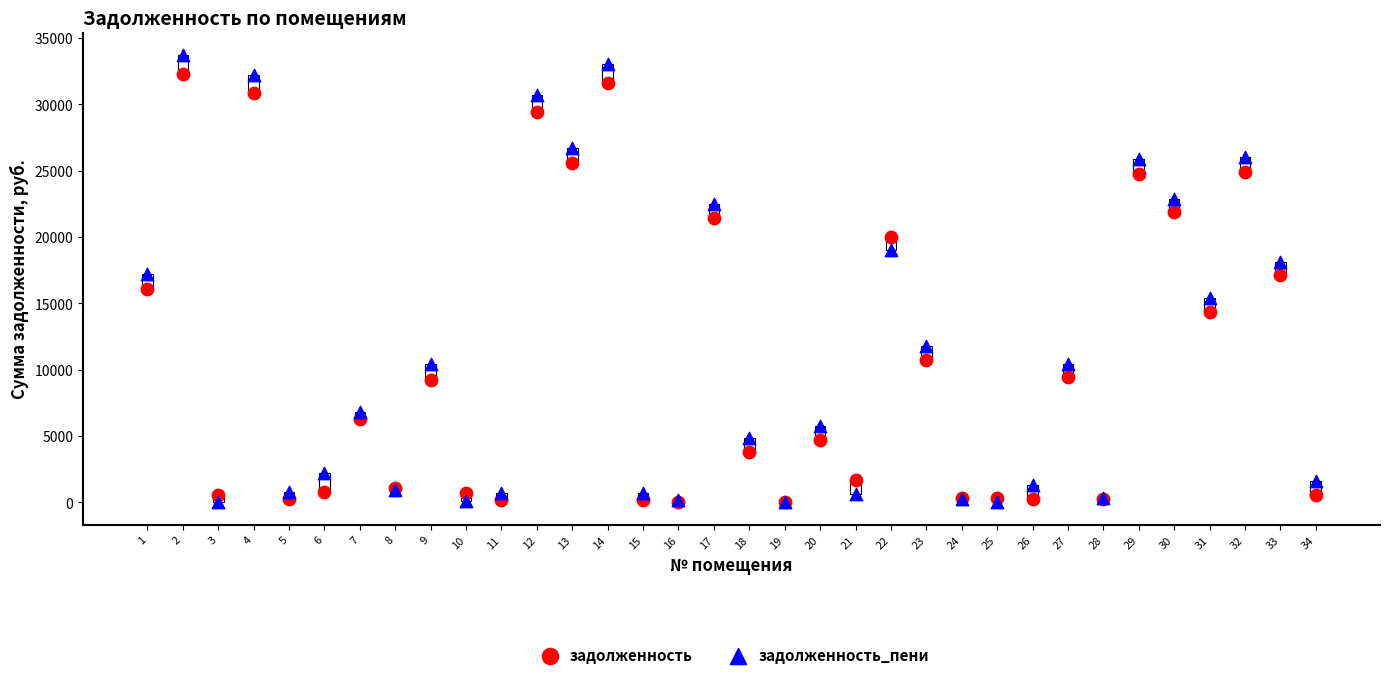

What are all the series names shown in the legend?

задолженность, задолженность_пени